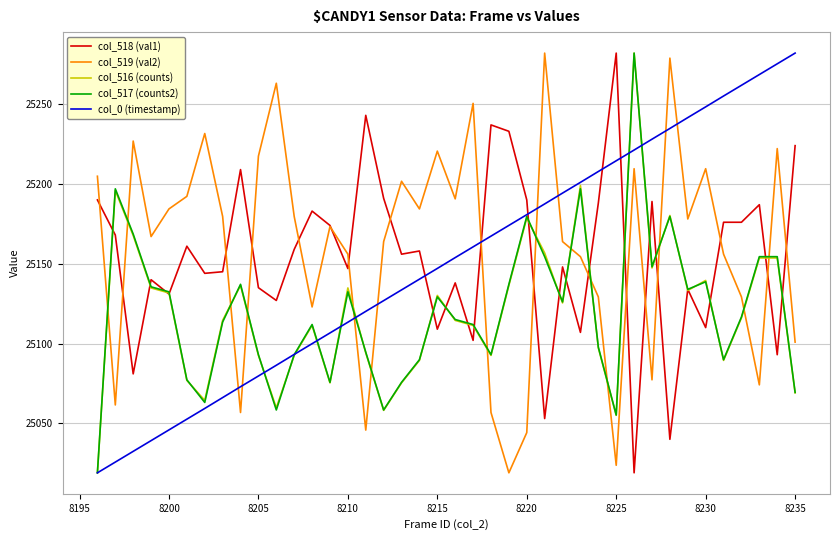

How many lines are shown in the chart?

5